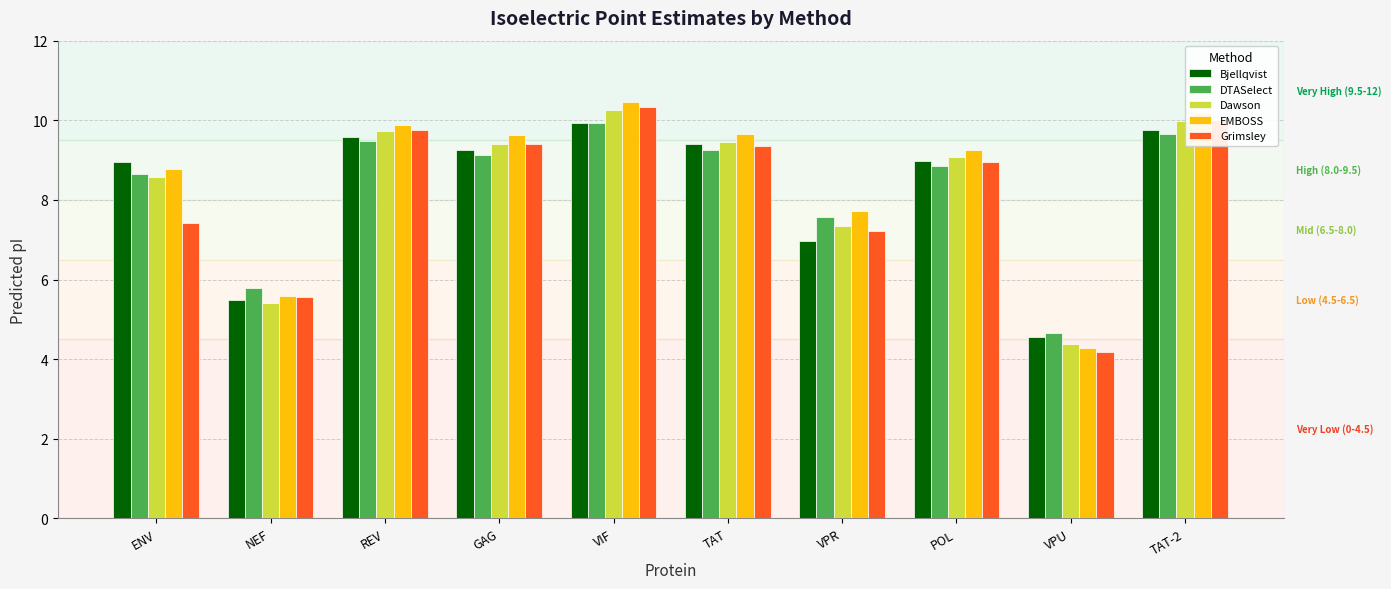

Rank the series at VPU from highest to lowest value.

DTASelect, Bjellqvist, Dawson, EMBOSS, Grimsley